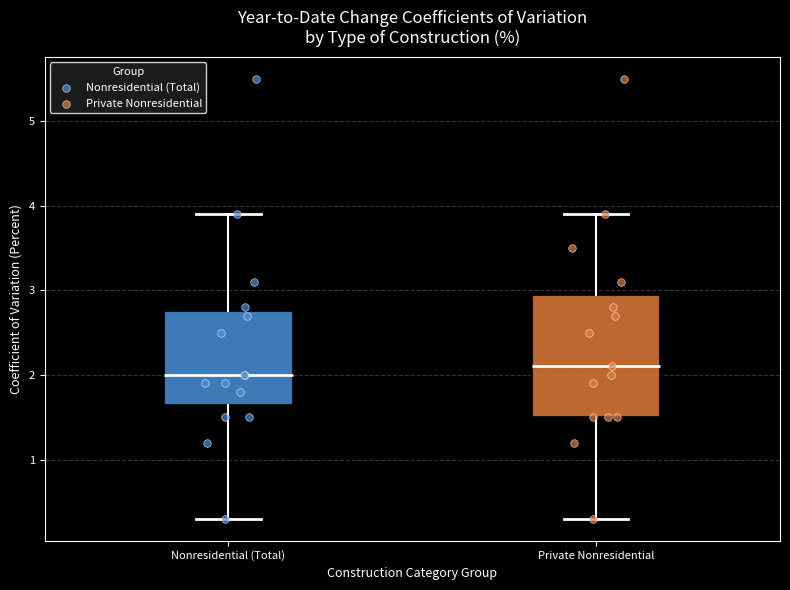

Reading left to right, read every box against the y-axis: the position of its median line, the range the box covers, and the ends of its whiskers. The values are not printed on the chart, so give them approximately, as read against the axis.

Nonresidential (Total): median 2.0, box 1.7 to 2.8, whiskers 0.3 to 3.9
Private Nonresidential: median 2.1, box 1.5 to 3.0, whiskers 0.3 to 3.9